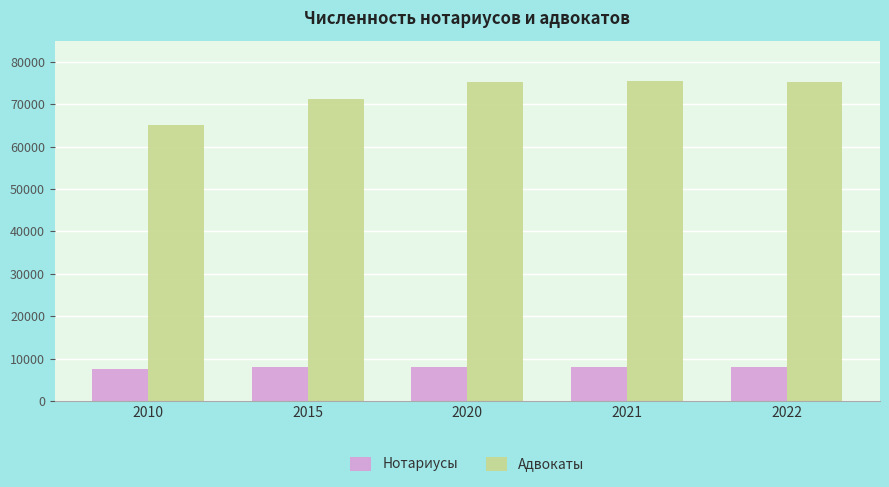

What is the spread (max minus min) of values at 2015?

63223